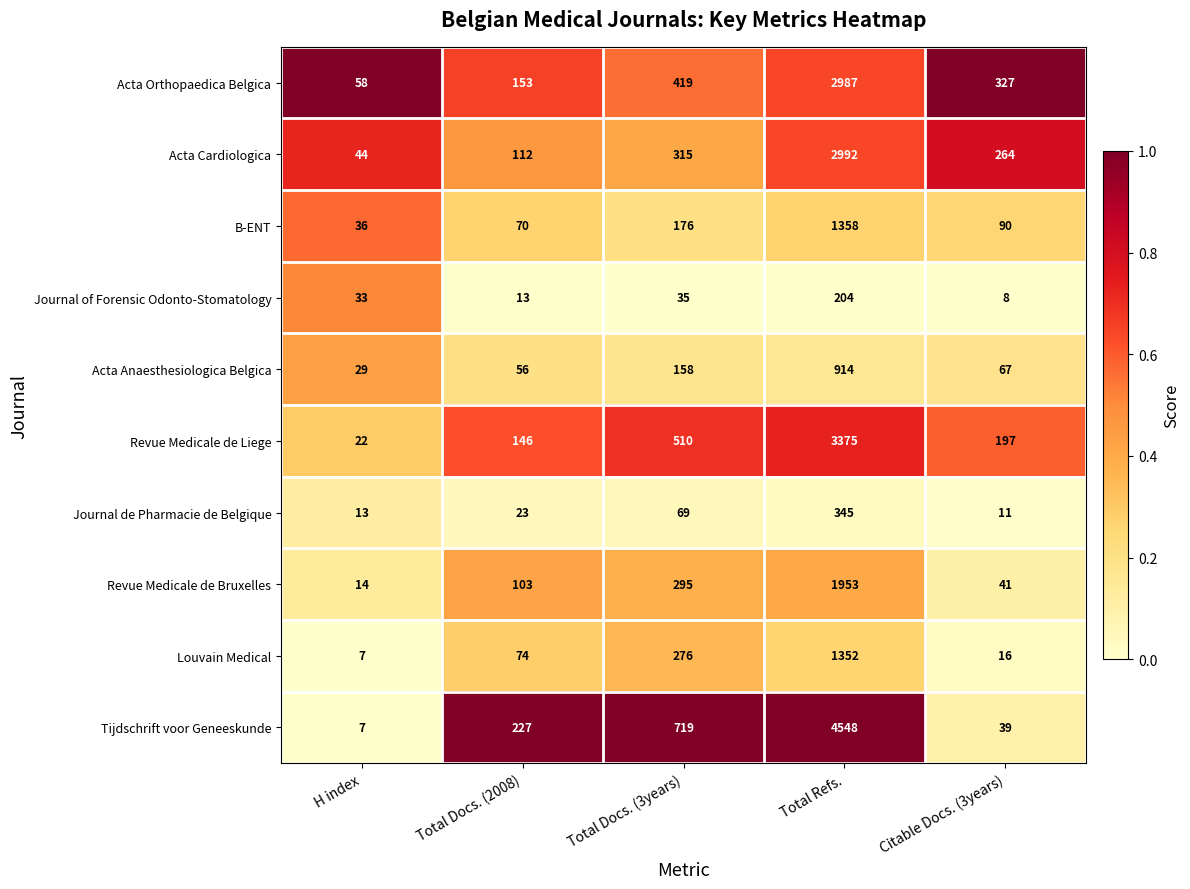

Which label corresponds to the largest value in the chart?

Total Refs.